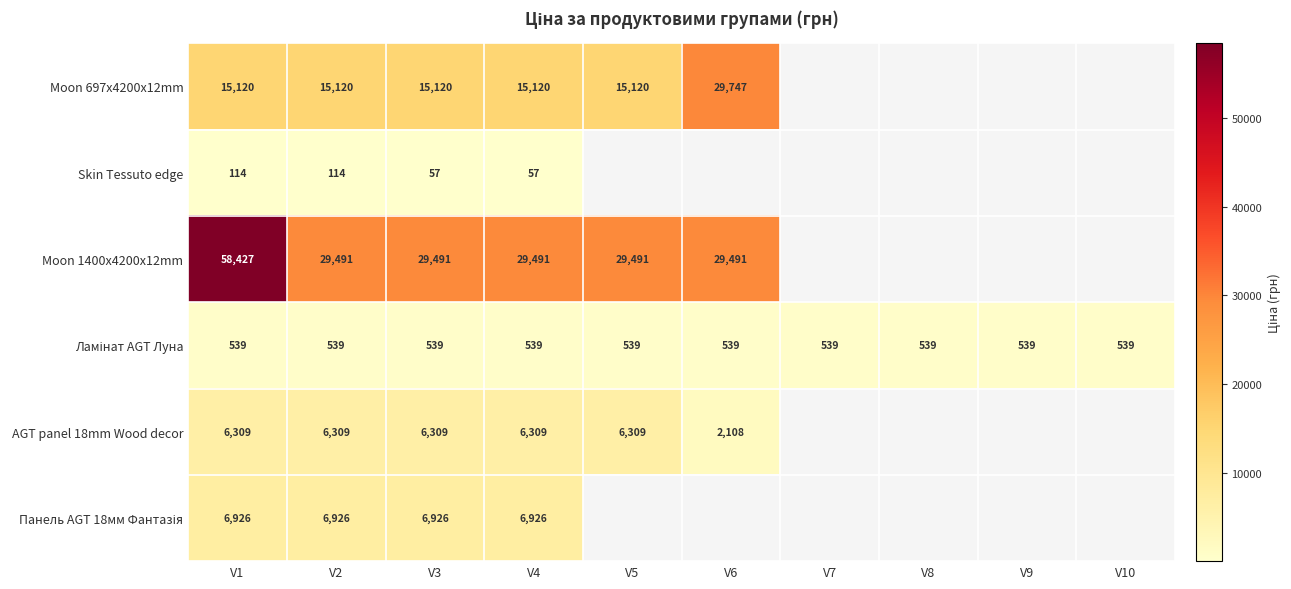

The value of Skin Tessuto edge at V1 is 194. True or false?

False